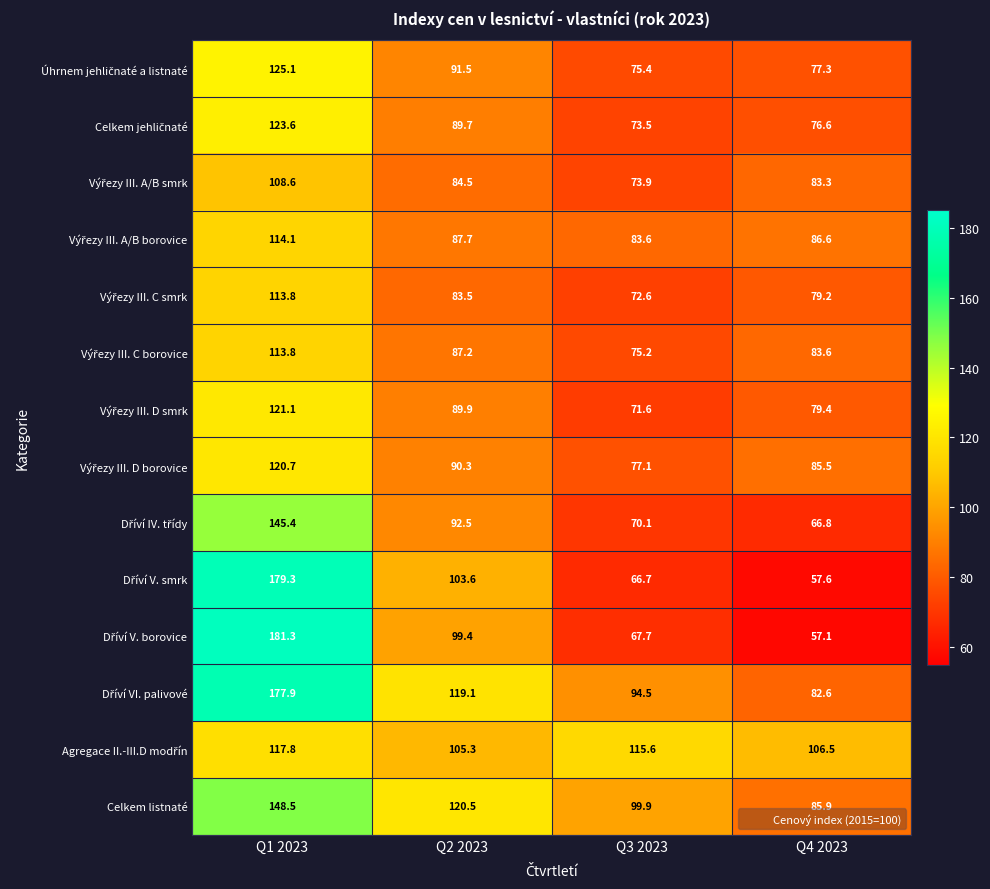

What is the difference between the highest and lowest values at Q3 2023?

48.9